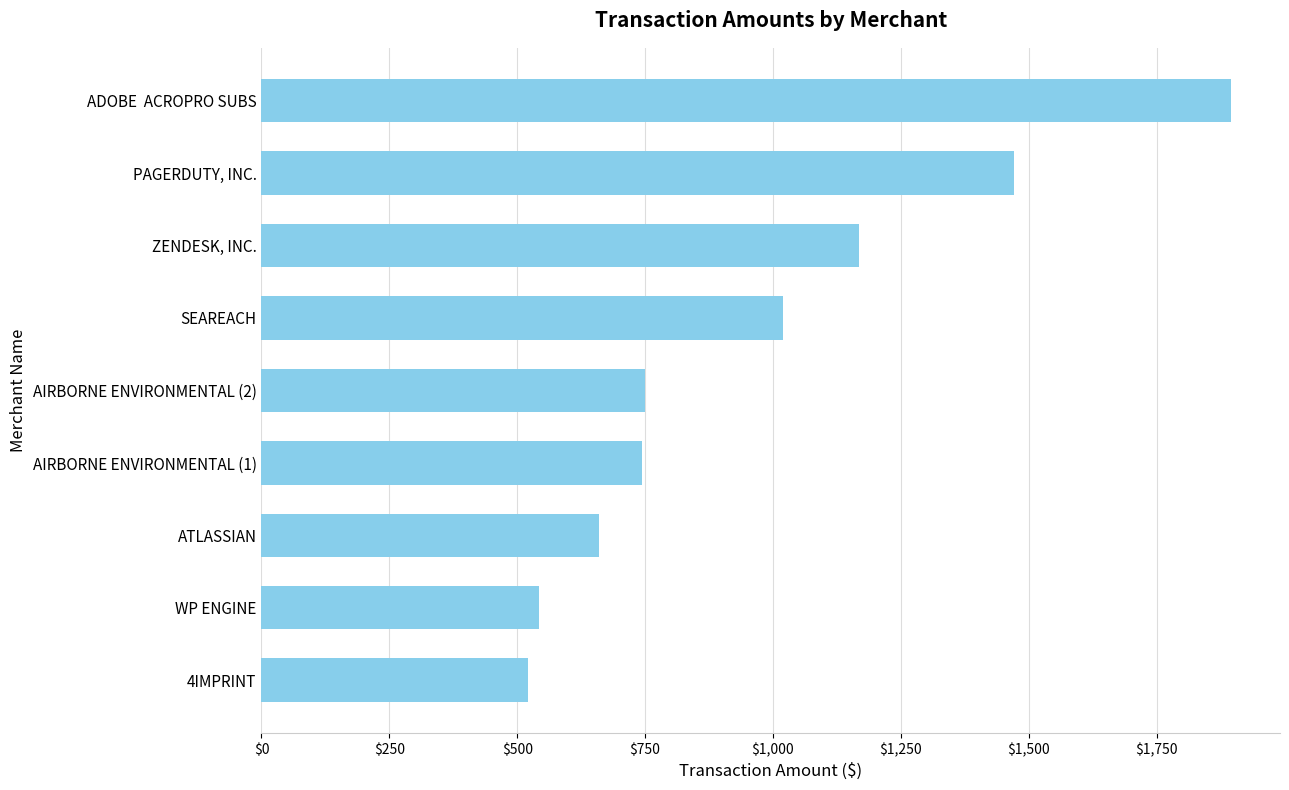

What is the change in value from 4IMPRINT to PAGERDUTY, INC.?

+950.1